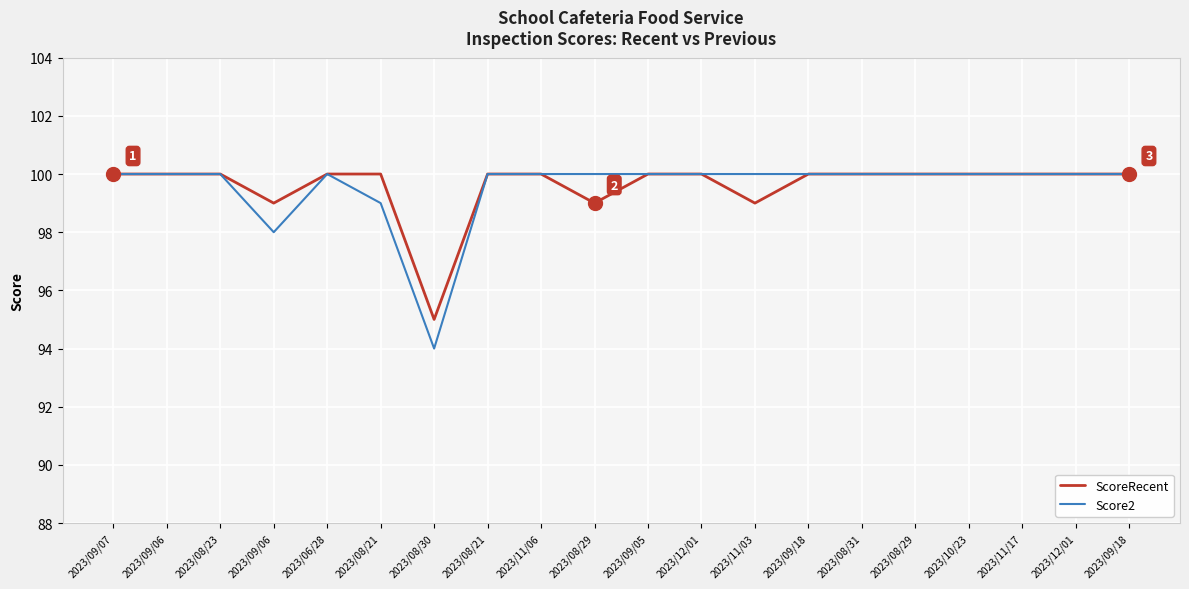

Does the chart have visible grid lines?

Yes